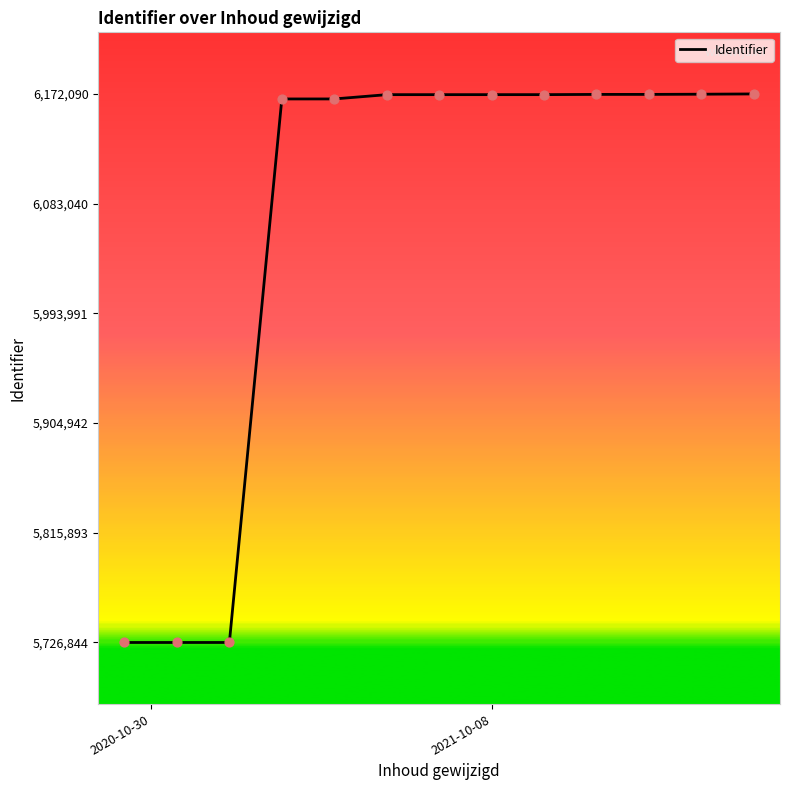

What is the difference between the maximum and minimum values?

445246